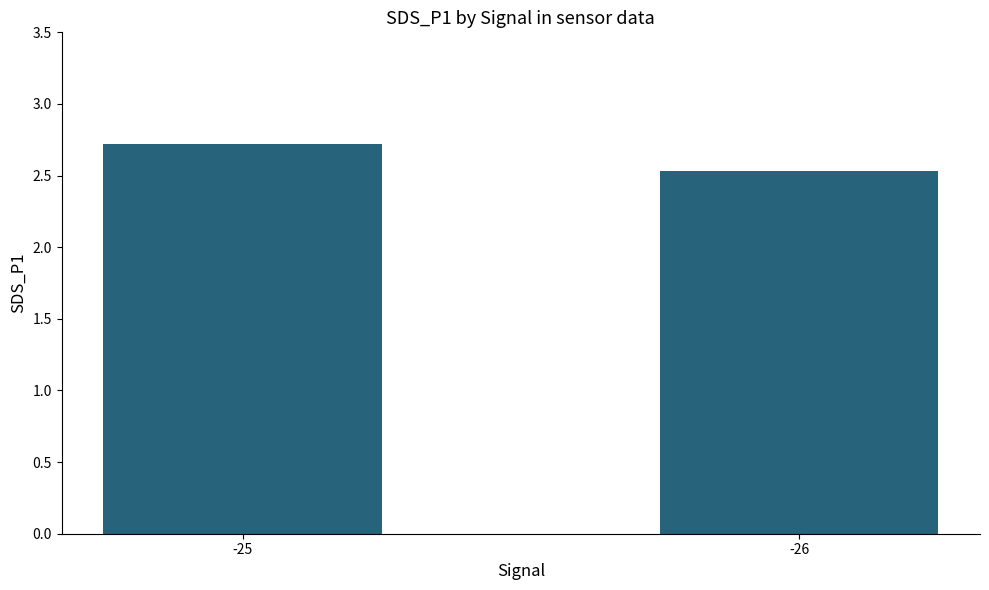

What is the average value?

2.6